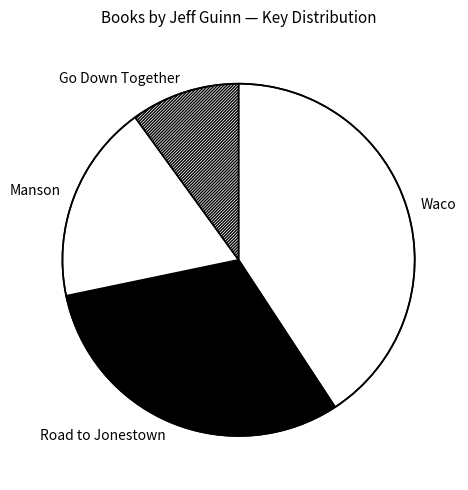

Rank the categories by value from lowest to highest.

Go Down Together, Manson, Road to Jonestown, Waco